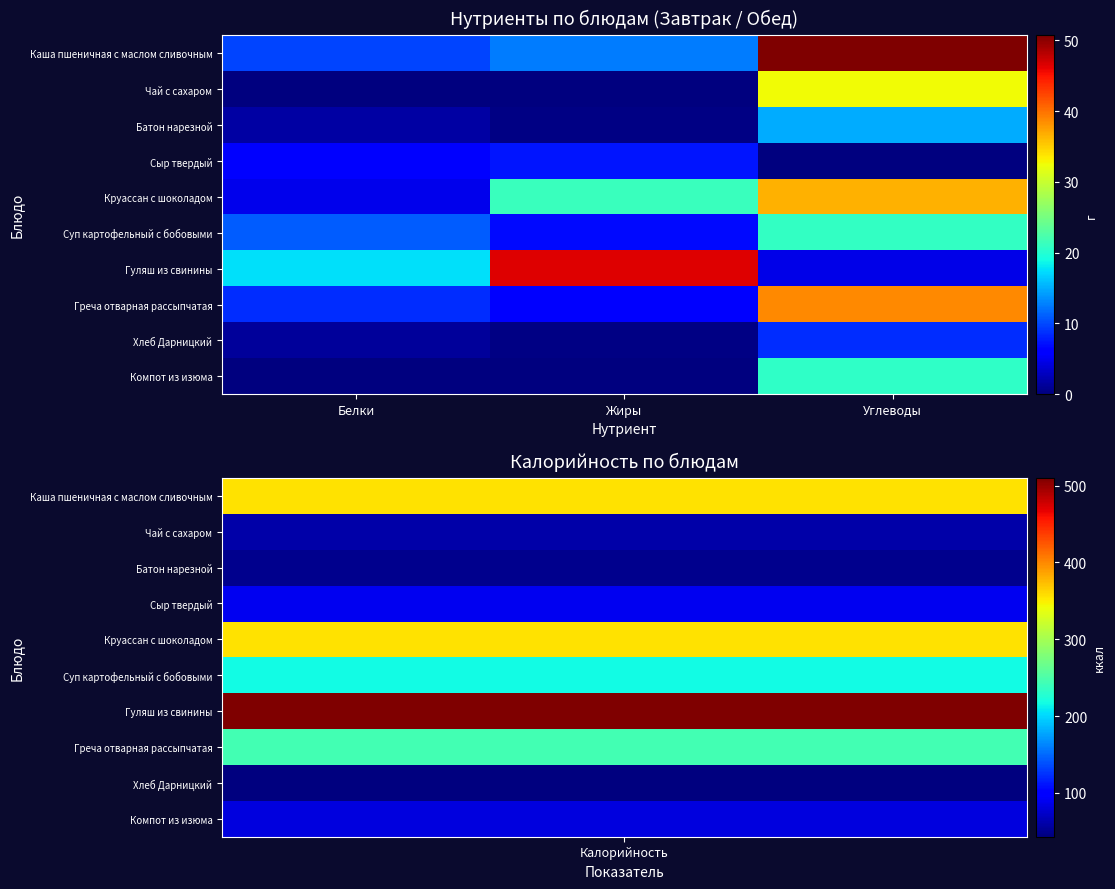

What is the greatest value displayed?

50.7